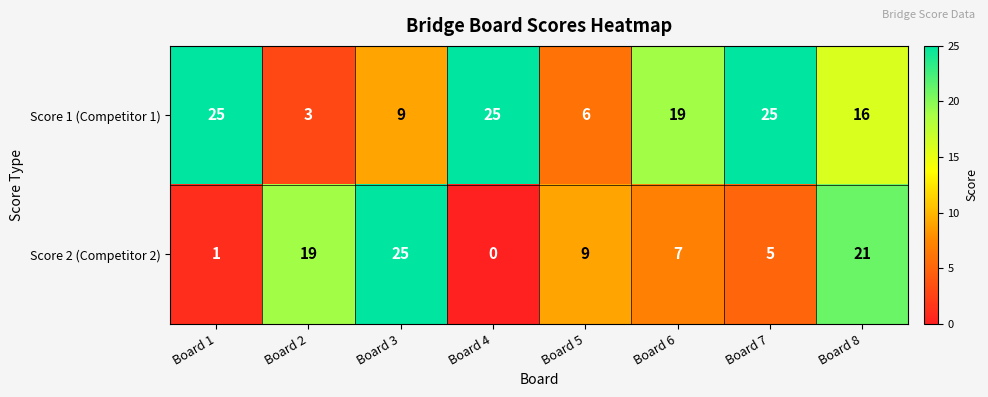

At which category is the sum across all series the highest?

Board 8